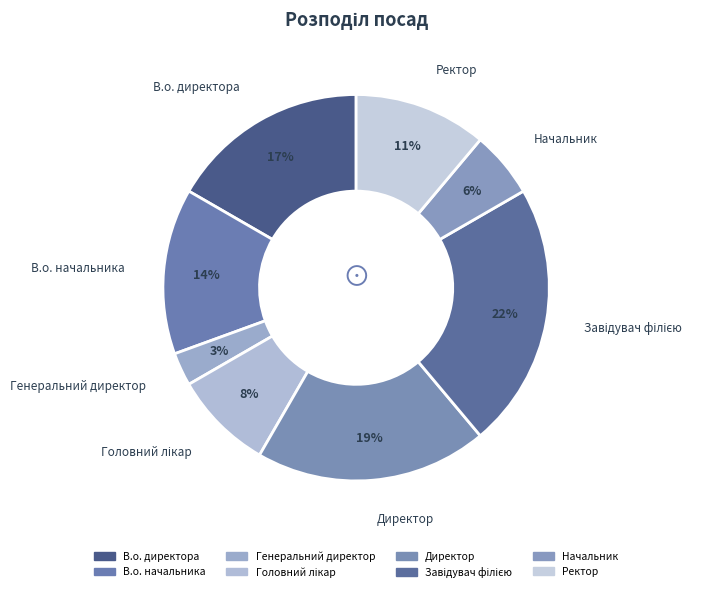

Count the number of slices in the pie.

8